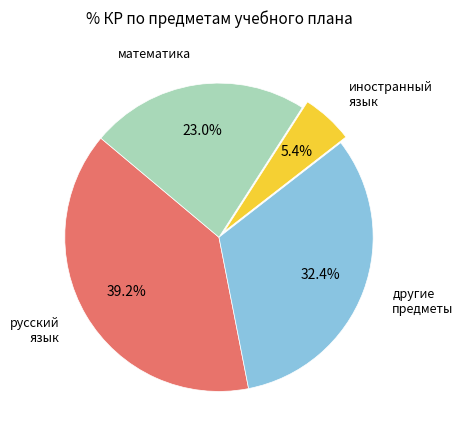

Does другие предметы account for over 50% of the chart?

No